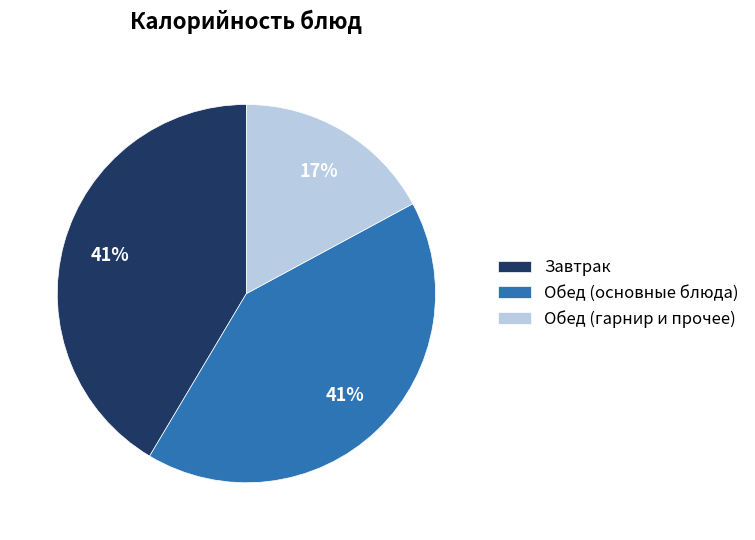

To the nearest percent, what portion does Обед (основные блюда) represent?

41%